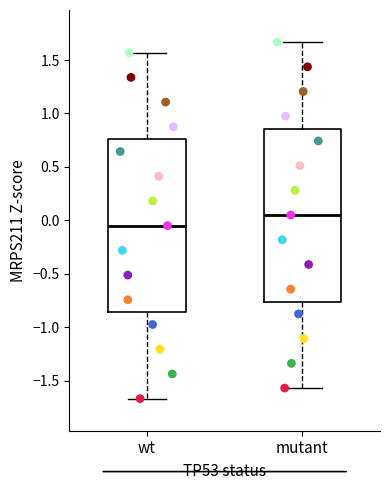

Which box's median line is the lowest?

wt